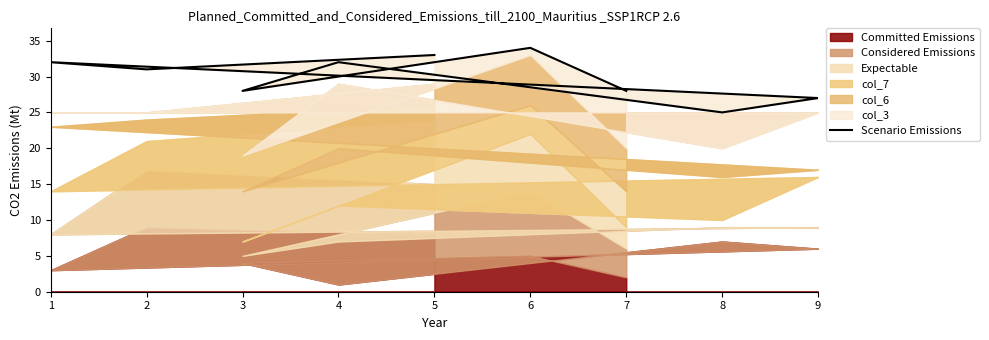

How many points are higher than both their immediate neighbors (excluding endpoints)?

3